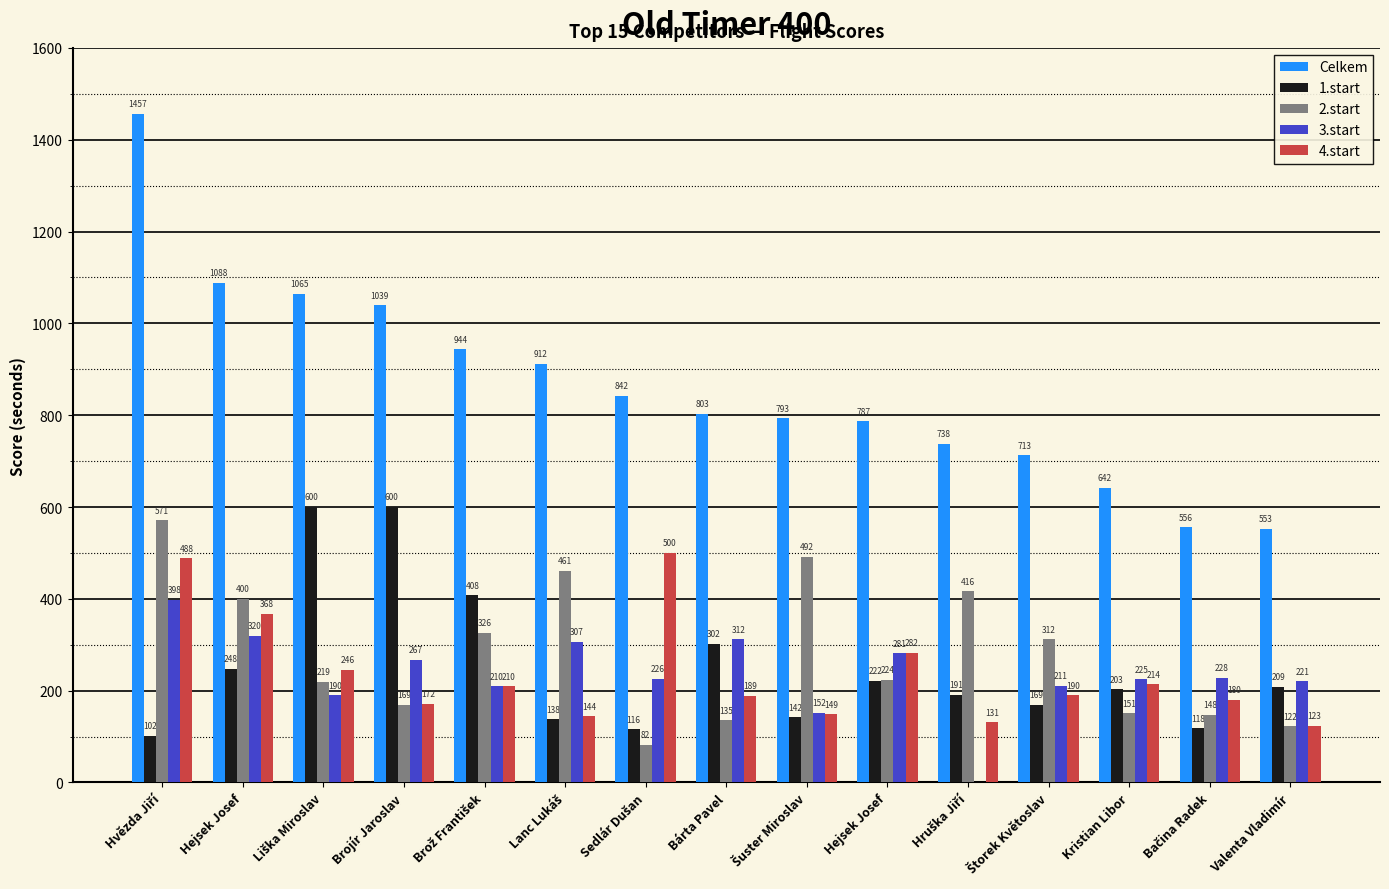

True or false: Celkem has a value of 1548 at Brož František.

False